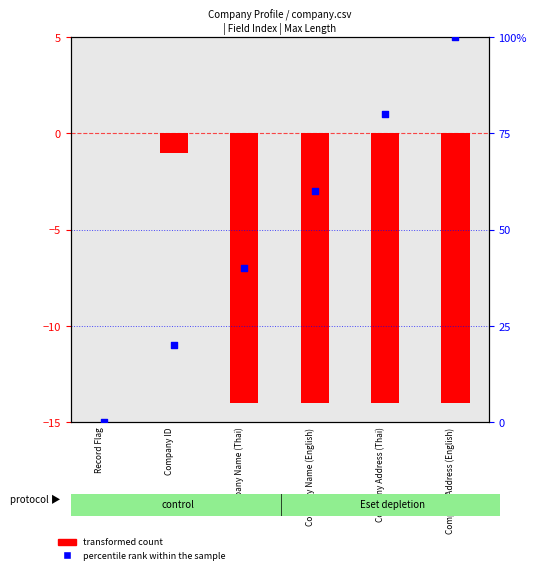

What is the change in value from Company ID to Company Address (Thai)?

+60